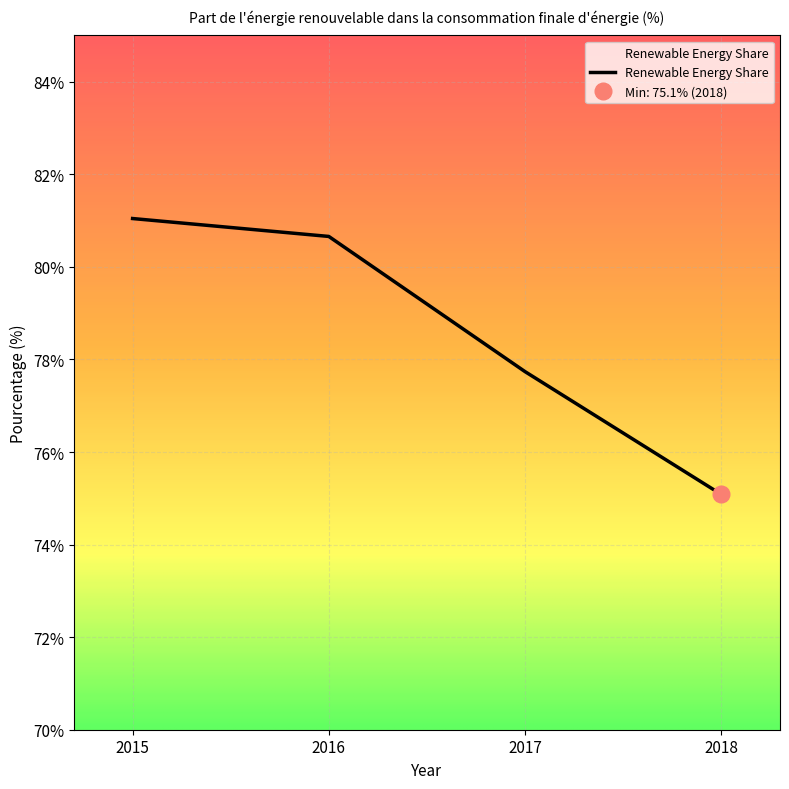

Reading right to left, extract all data points from this chart.

75.1	77.7	80.7	81.0